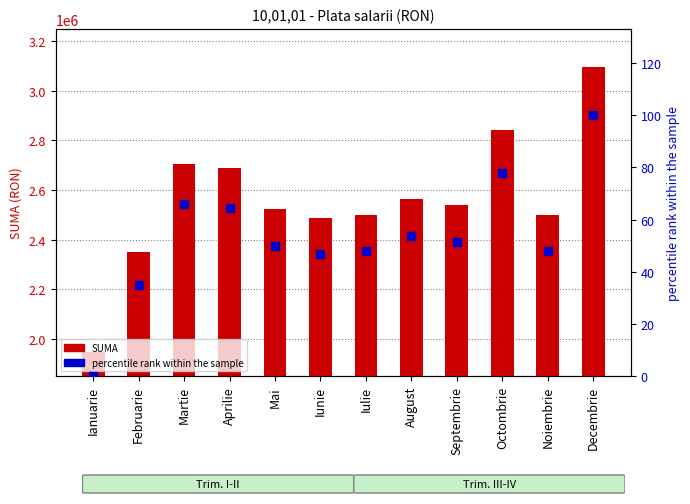

Which series contains the highest Y value?

SUMA